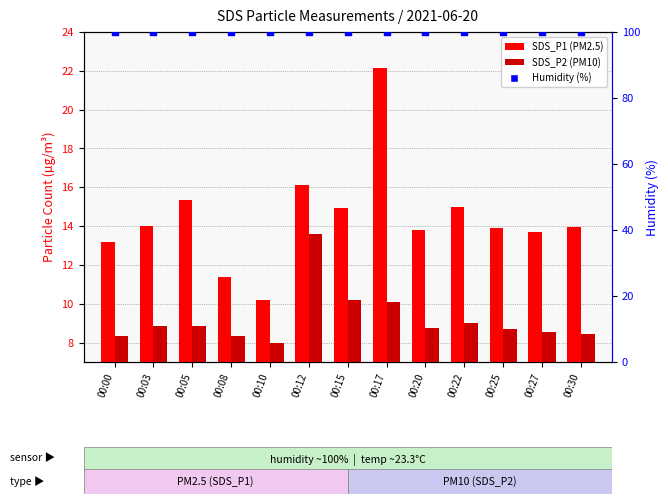

What are all the series names shown in the legend?

SDS_P1, SDS_P2, Humidity (%)